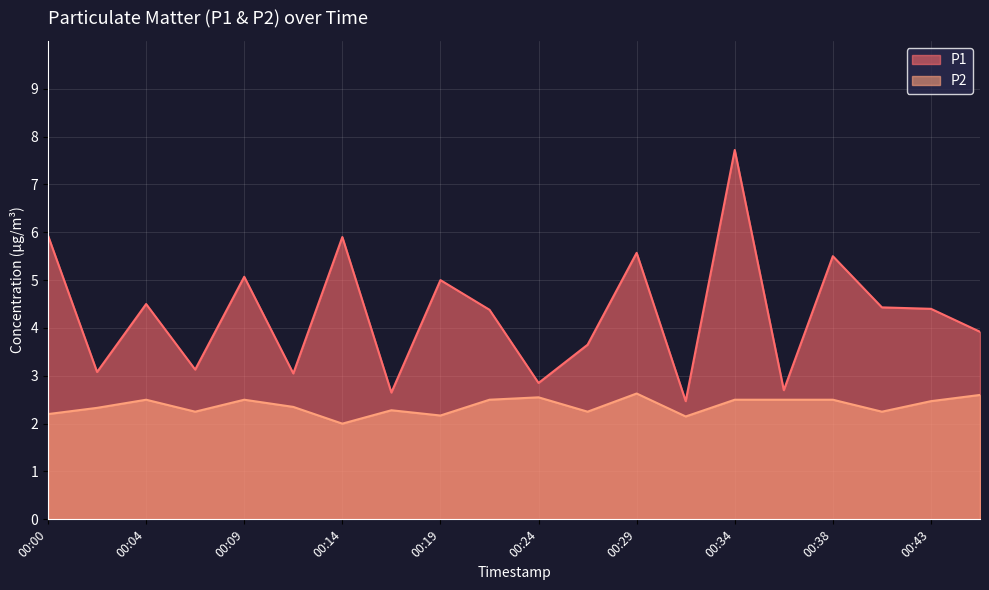

Which series has the widest spread of values?

P1